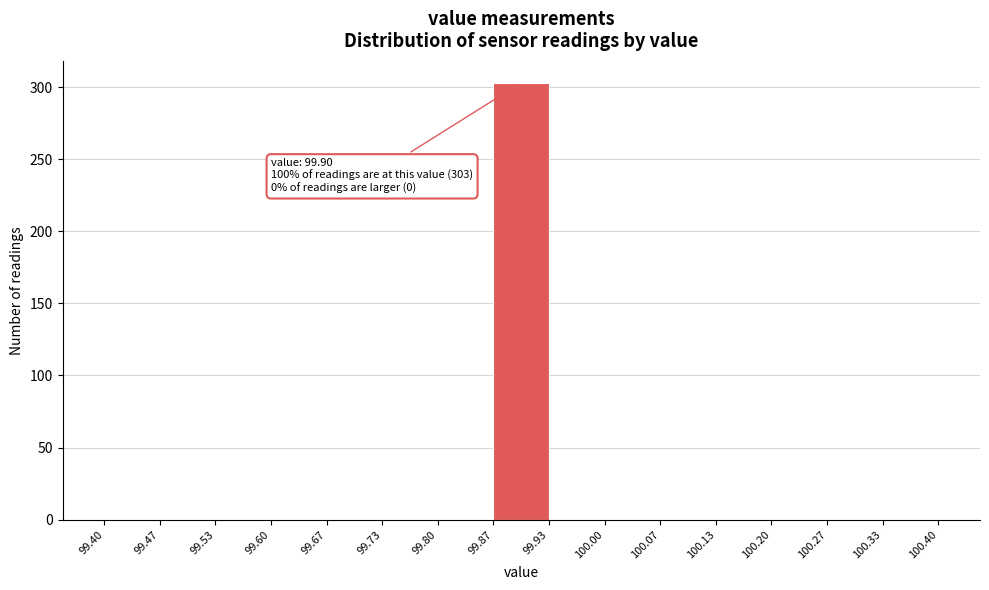

Over which range of the x-axis is the bar tallest?

99.87 to 99.93